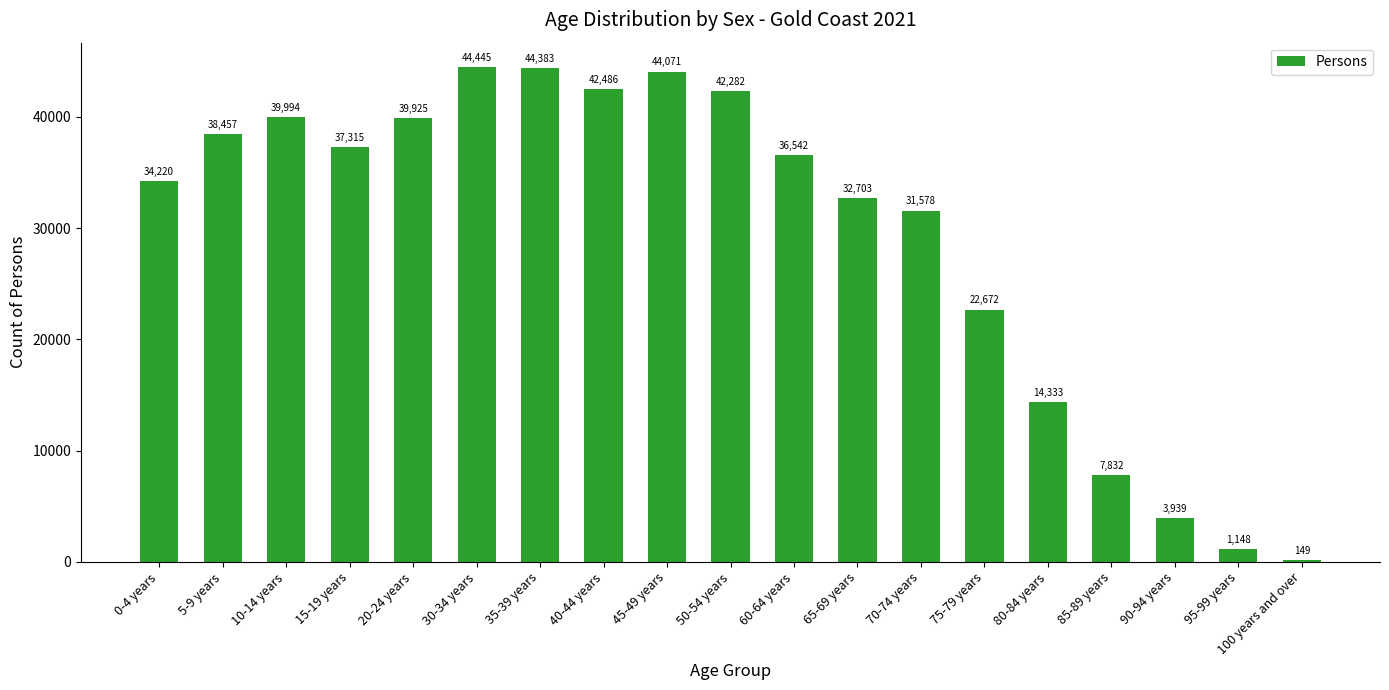

What is the difference between the maximum and minimum values?

44296